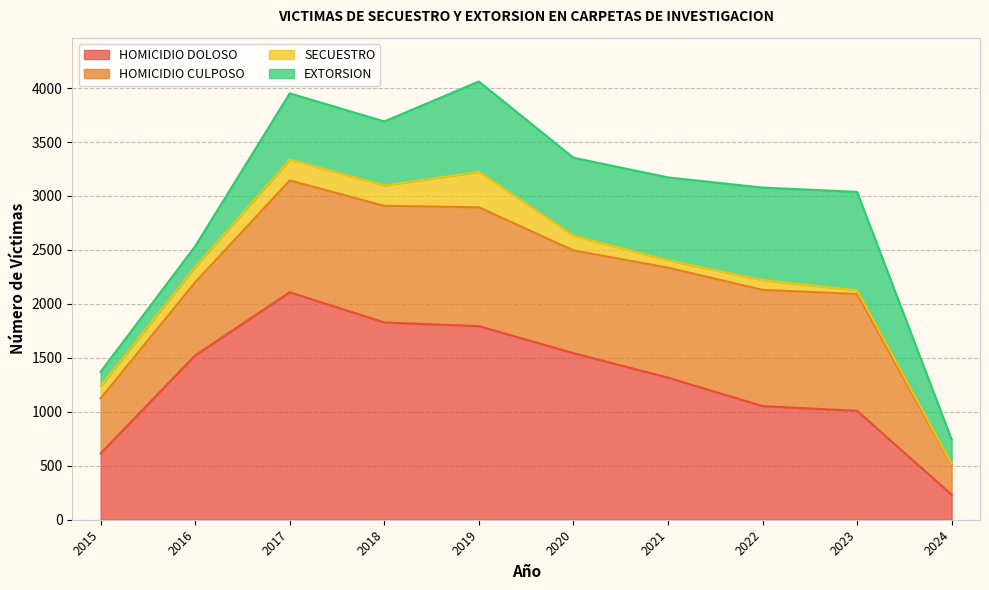

Is it true that HOMICIDIO CULPOSO equals 386 at 2016?

False